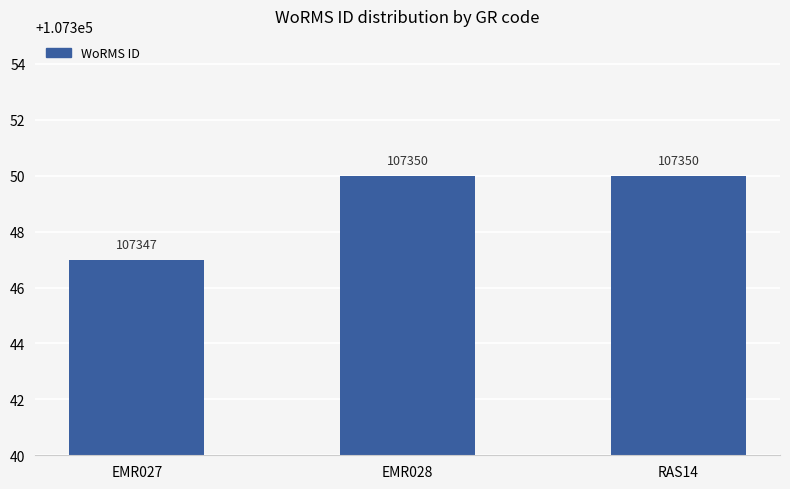

Reading left to right, extract all data points from this chart.

EMR027=107347	EMR028=107350	RAS14=107350